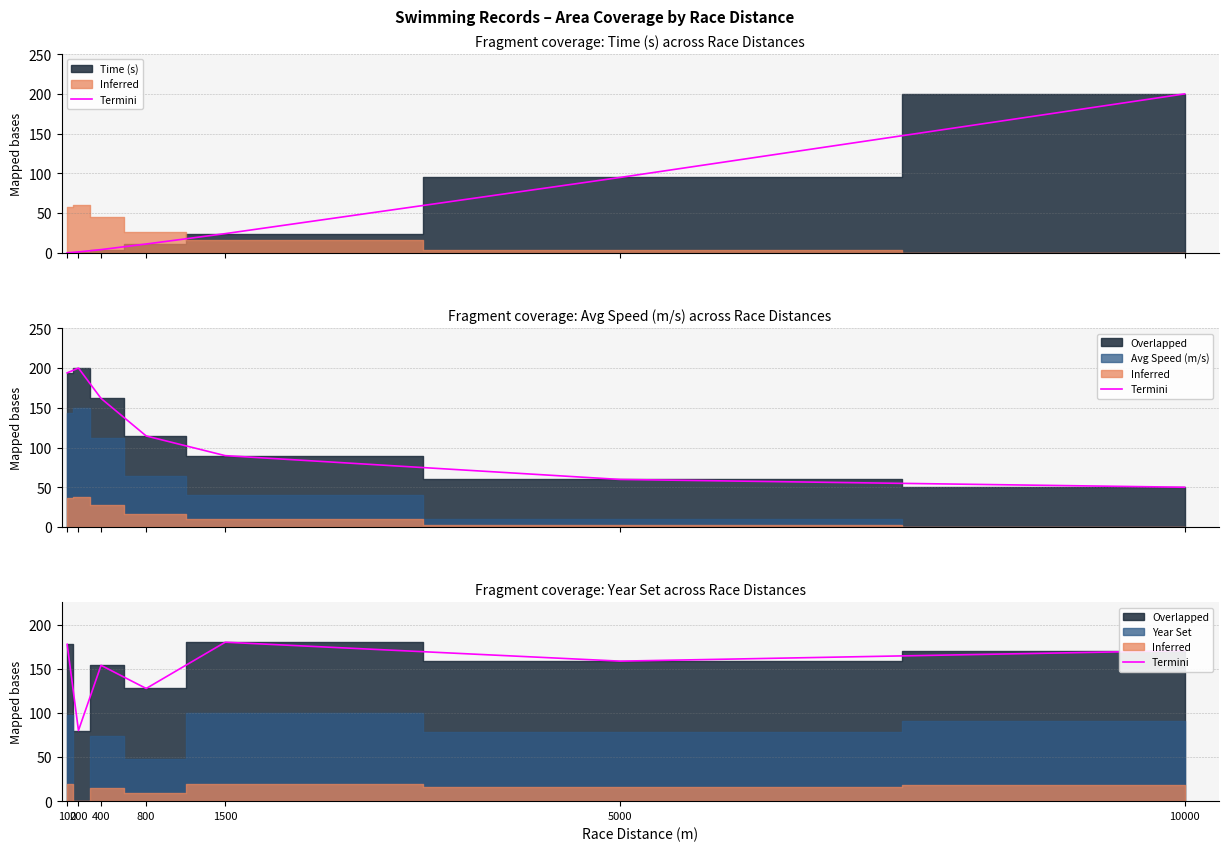

True or false: the data has more than 0 interior local peaks.

True